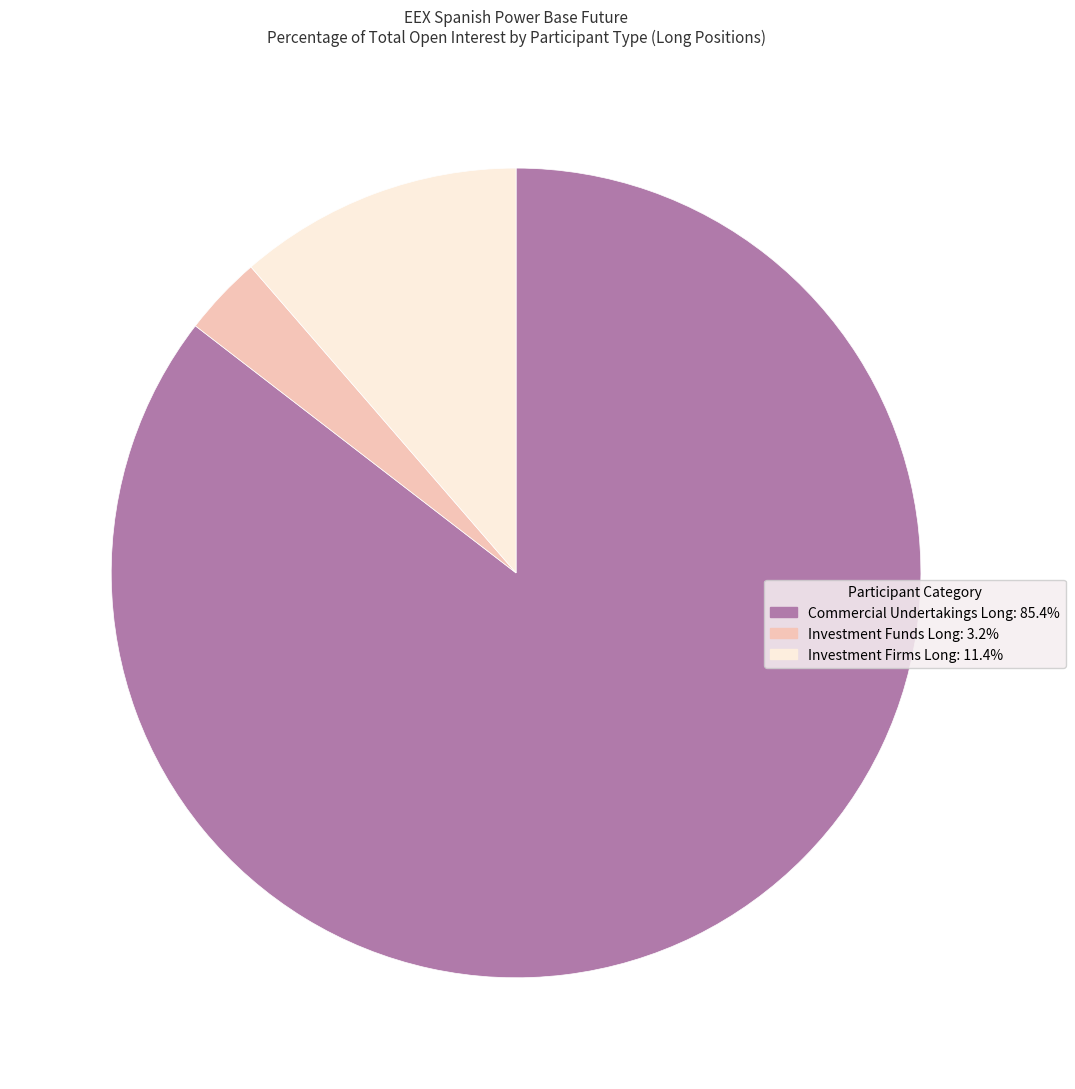

Is there any slice that represents more than half of the pie?

Yes